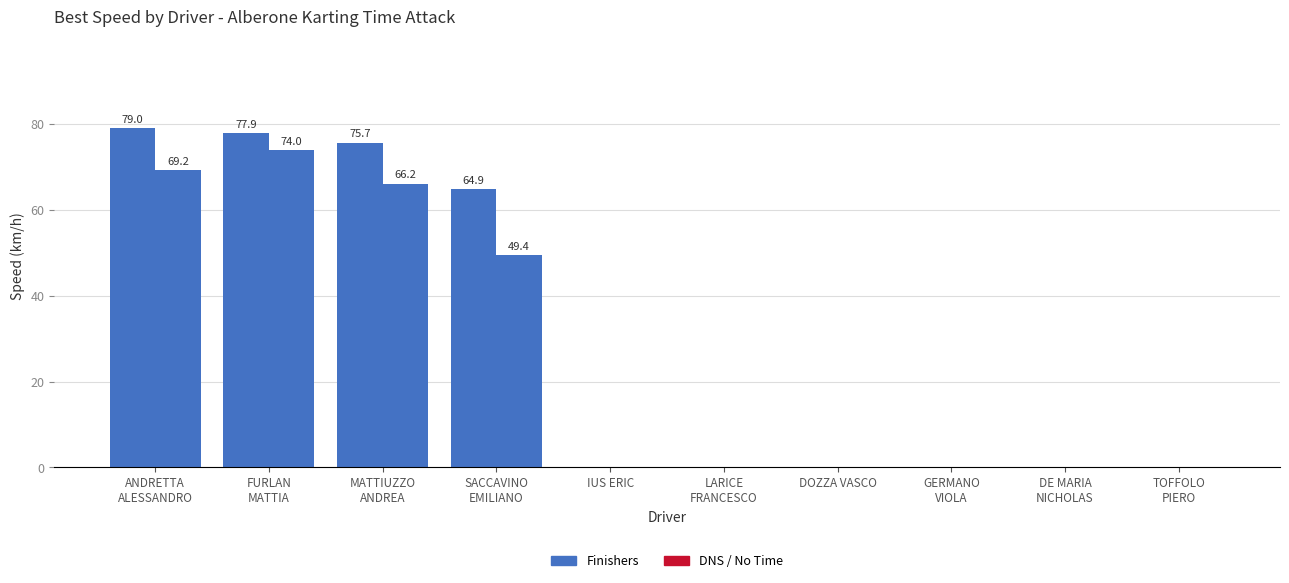

The Best Speed series shows 0.0 at LARICE
FRANCESCO. True or false?

True